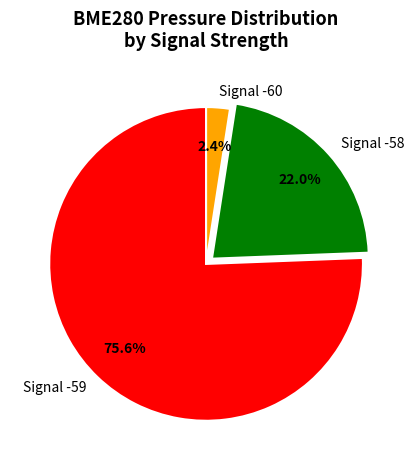

Which has a higher value, Signal -59 or Signal -60?

Signal -59